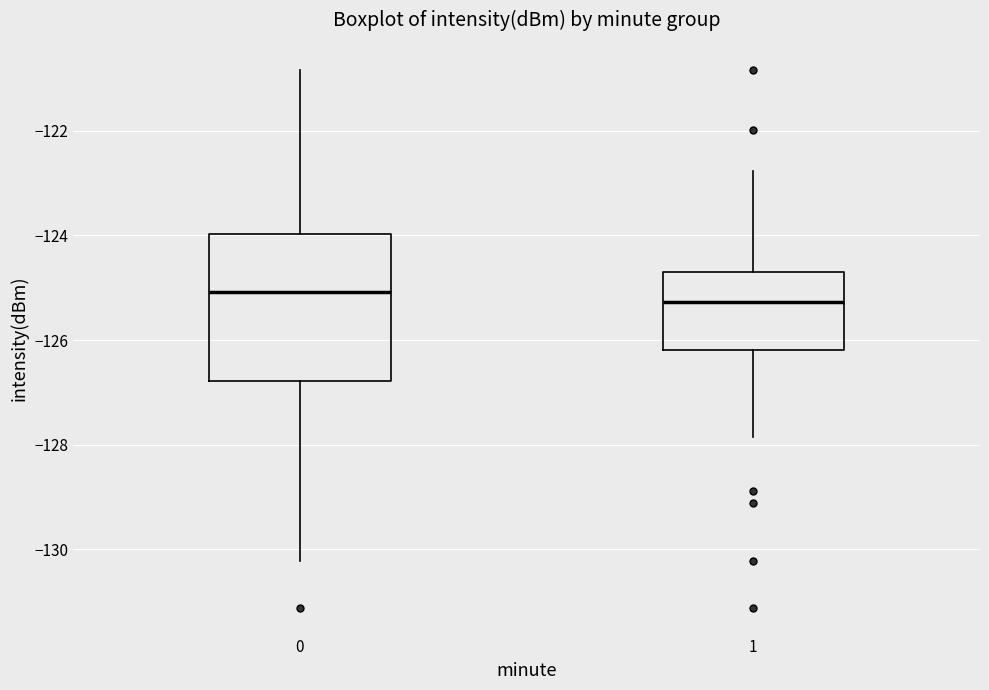

Reading left to right, read every box against the y-axis: the position of its median line, the range the box covers, and the ends of its whiskers. The values are not printed on the chart, so give them approximately, as read against the axis.

0: median -125.0, box -126.8 to -124.0, whiskers -130.2 to -120.8
1: median -125.2, box -126.2 to -124.6, whiskers -127.8 to -122.8